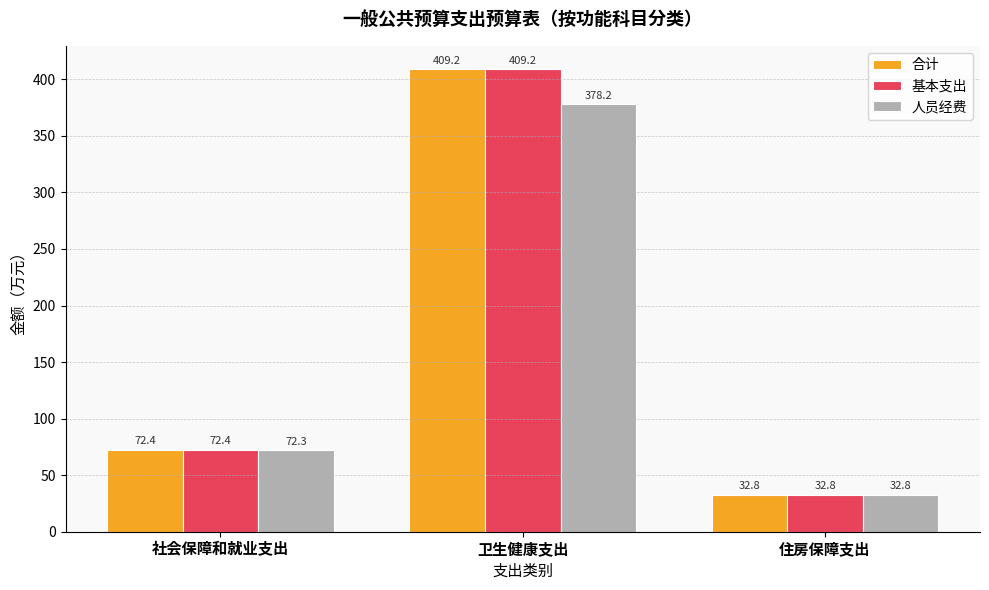

At how many categories does at least one series exceed 304?

1